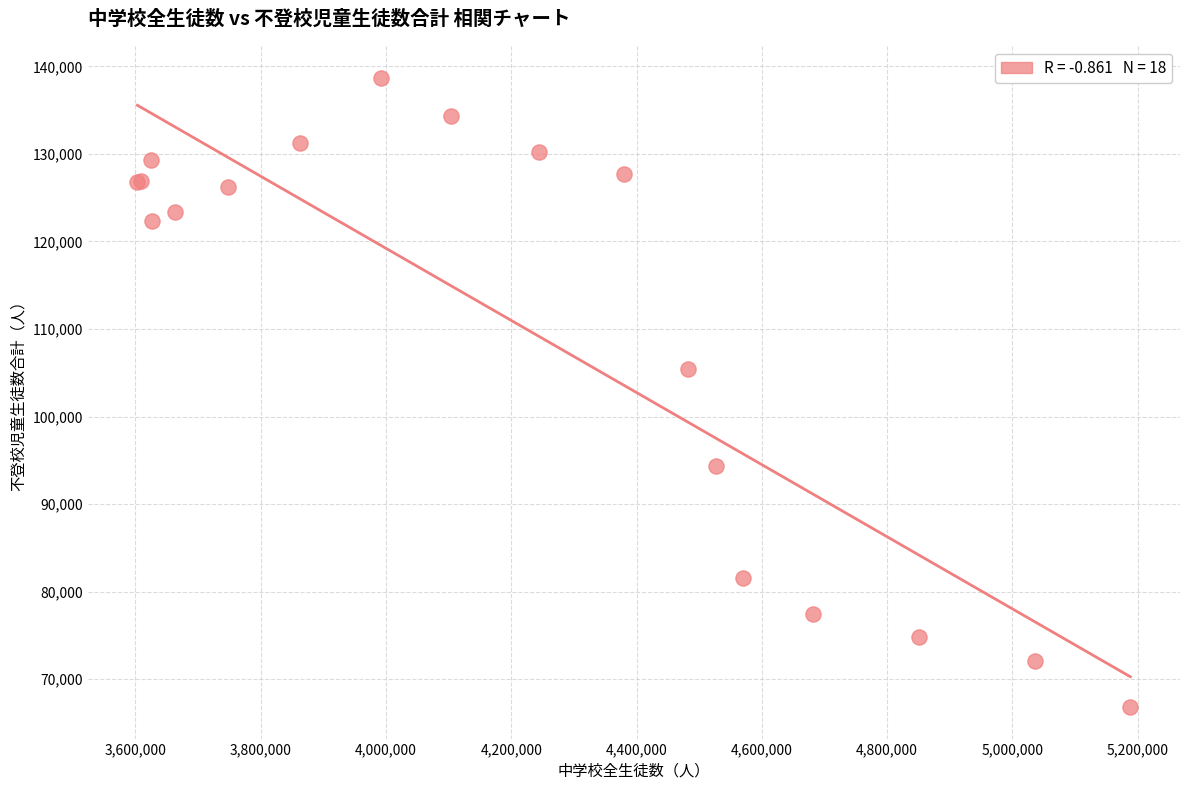

What Y value in the scatter plot is closest to 102769?

105466